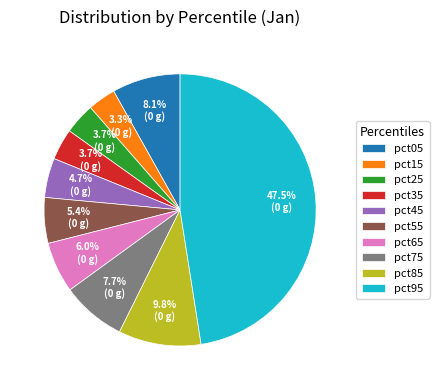

Do pct05 and pct65 together represent more than half of the pie?

No